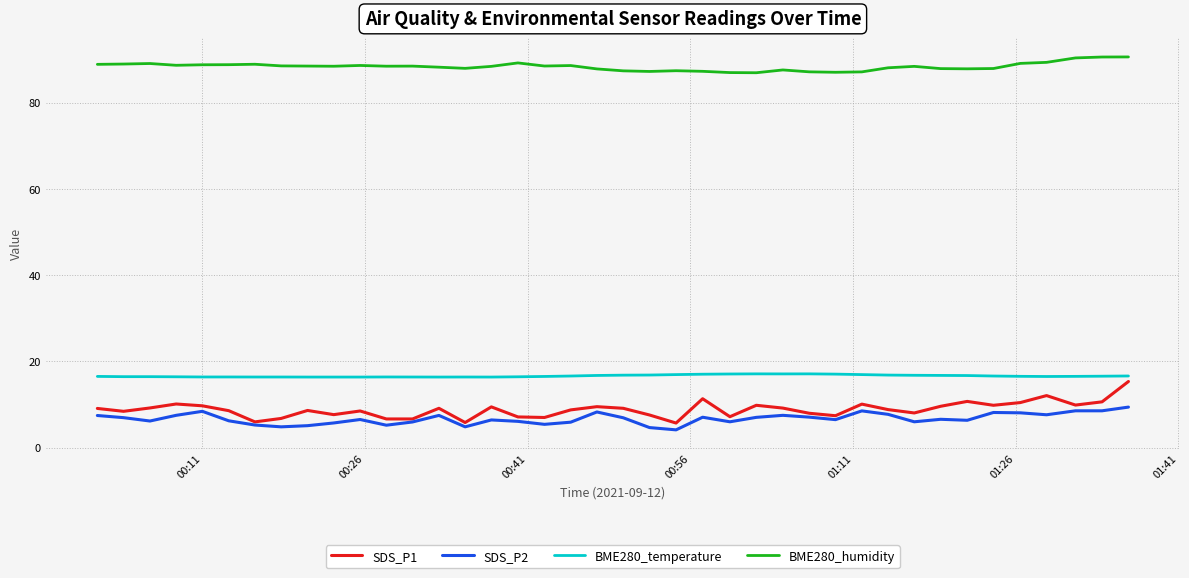

Rank the series by their maximum value, from highest to lowest.

BME280_humidity, BME280_temperature, SDS_P1, SDS_P2